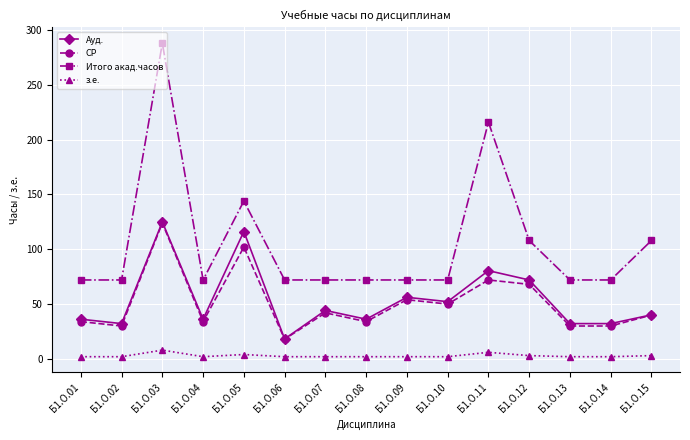

True or false: Итого акад.часов and з.е. intersect in this chart.

False